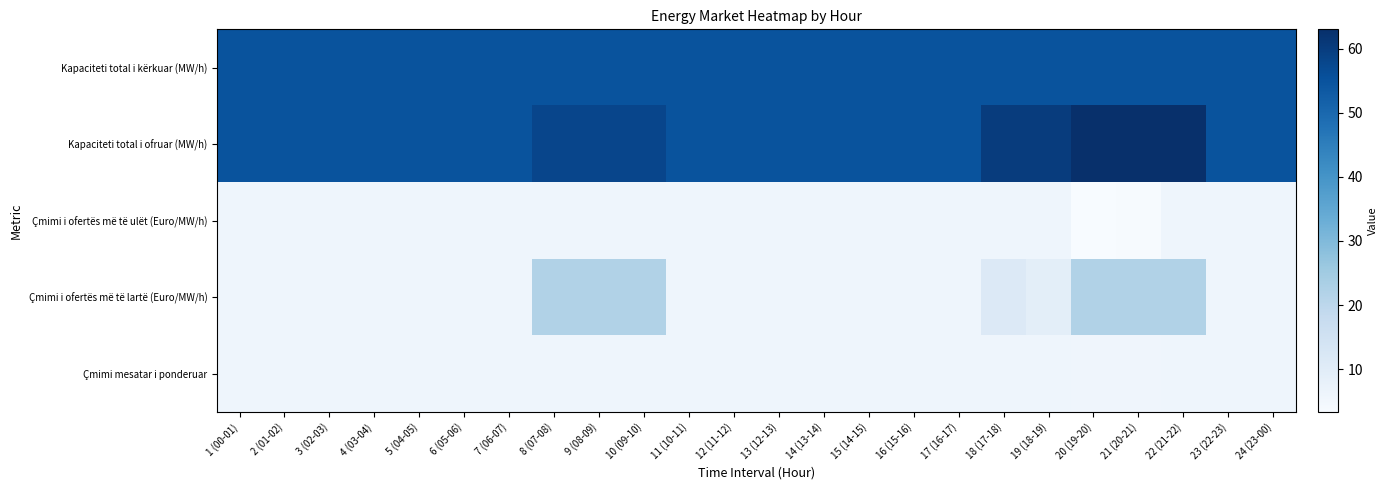

What is the greatest value displayed?

63.0